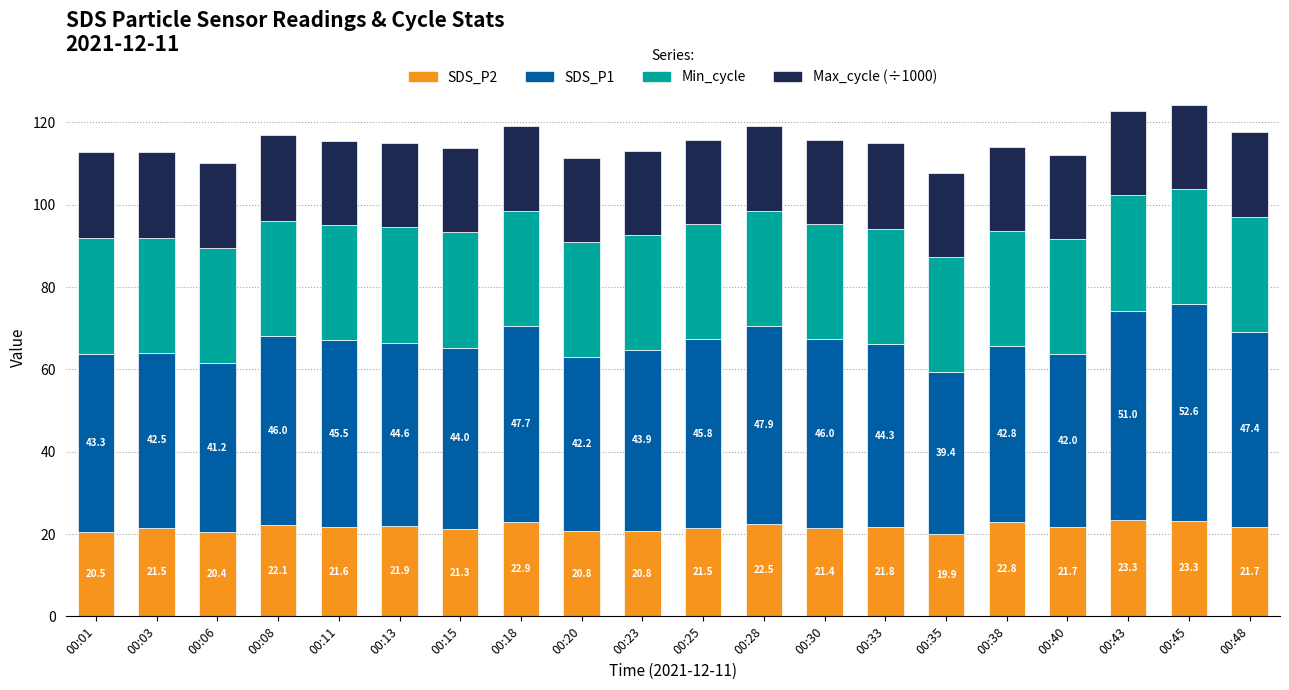

True or false: SDS_P2 has a value of 21.9 at 00:13.

True